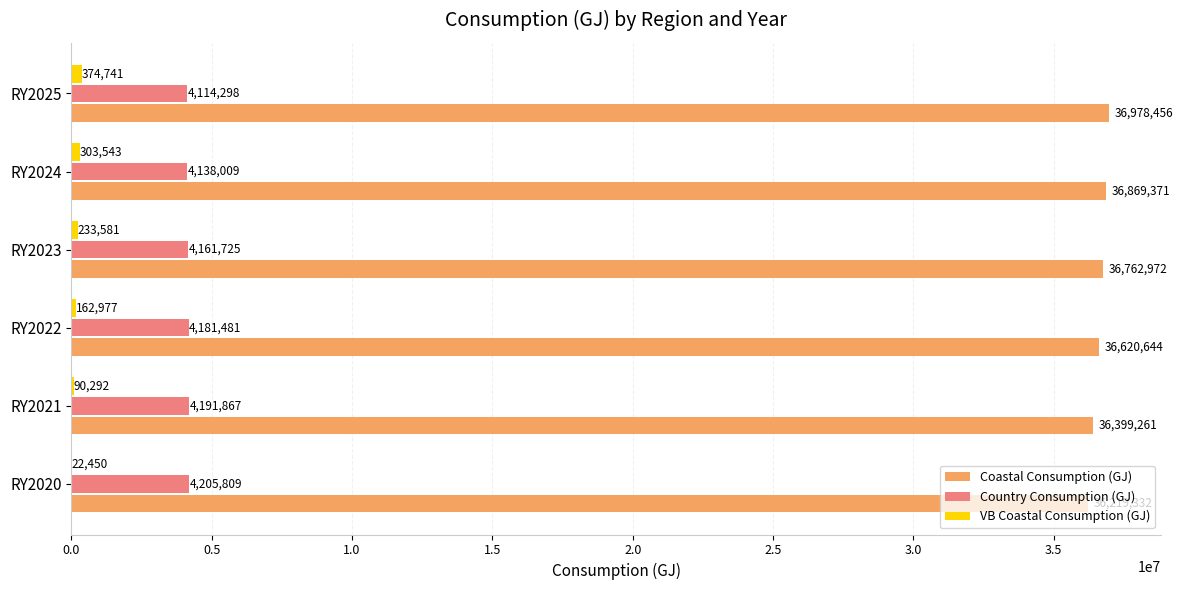

At which category is the sum across all series the highest?

RY2025